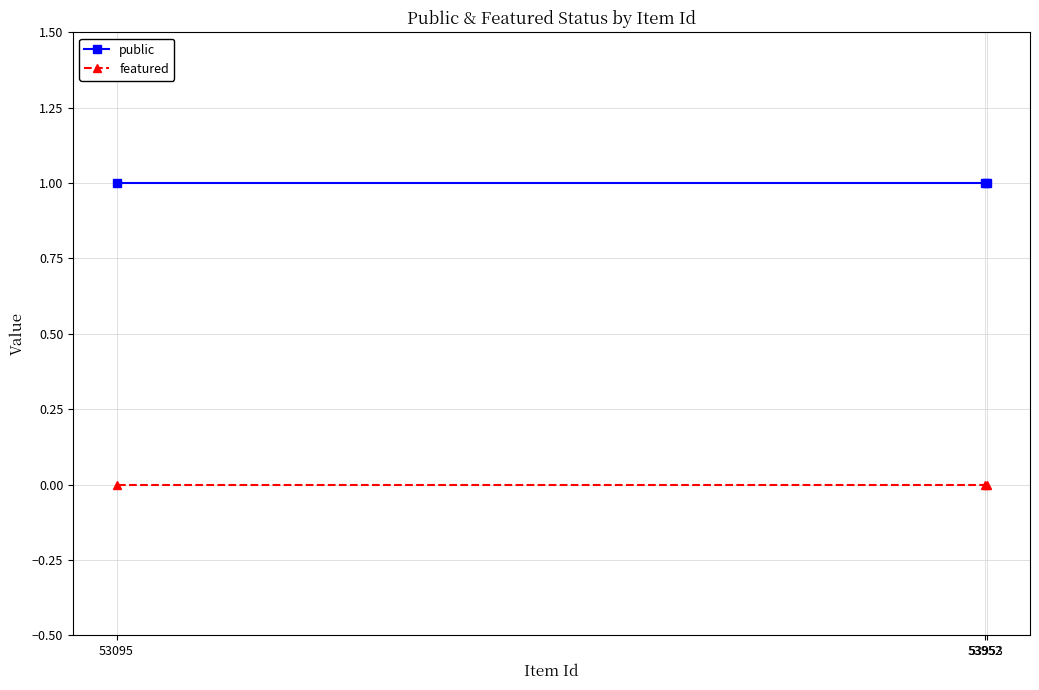

Count the number of categories in the chart.

3